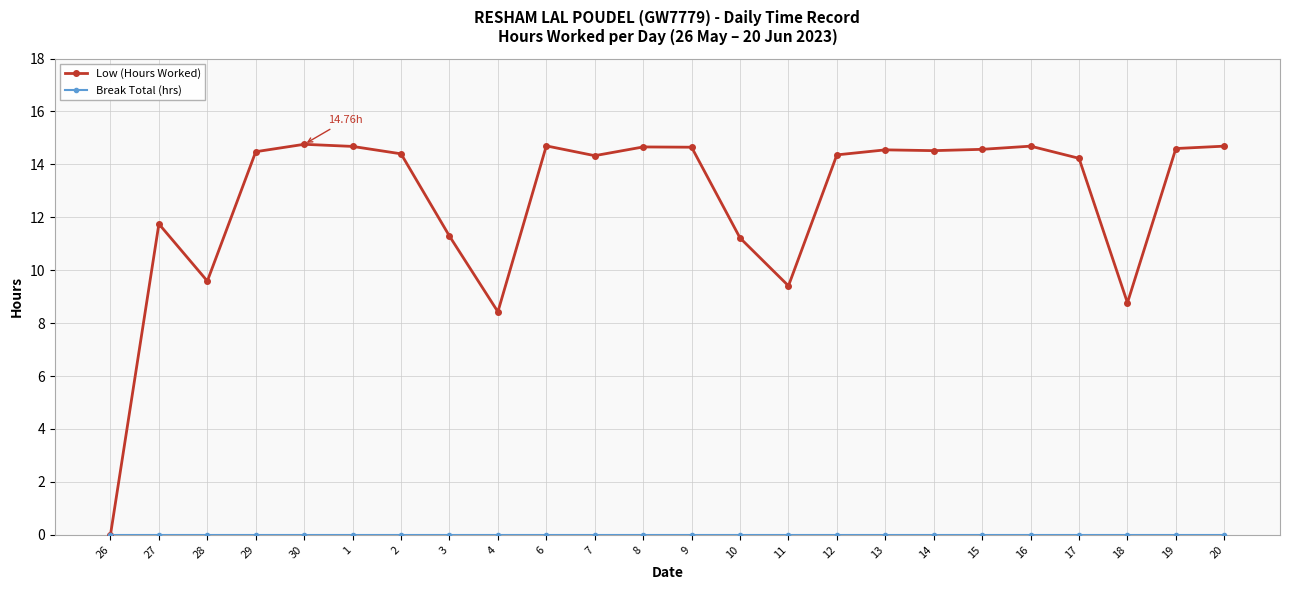

Which series has the largest range (max minus min)?

Low (Hours Worked)